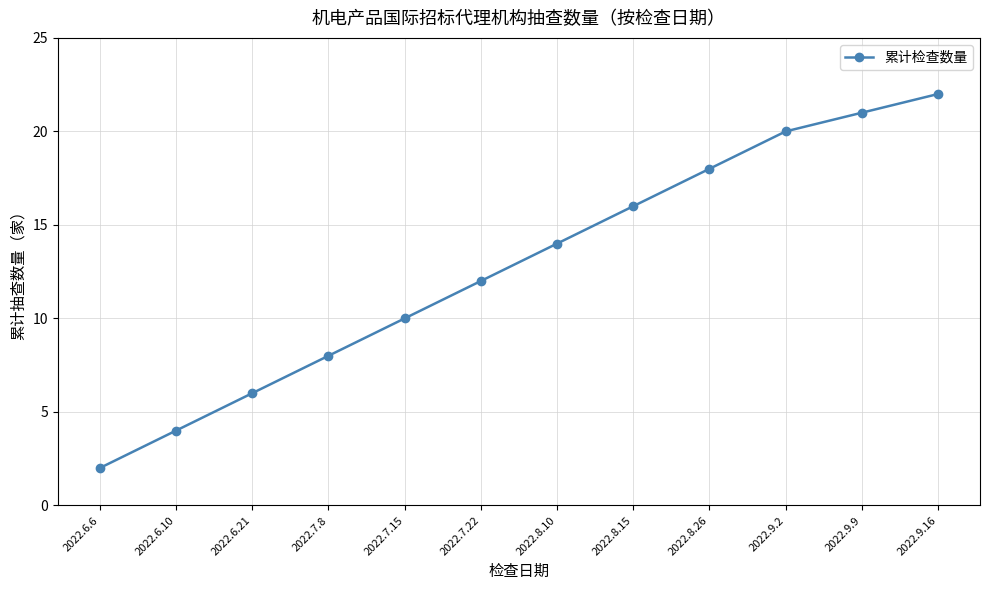

How many lines are shown in the chart?

1